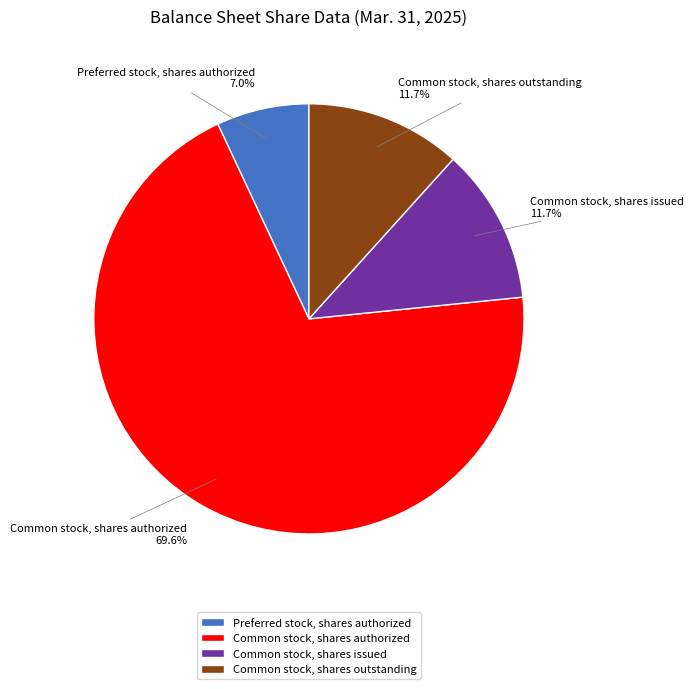

What percentage is the Common stock, shares outstanding slice, to the nearest percent?

12%